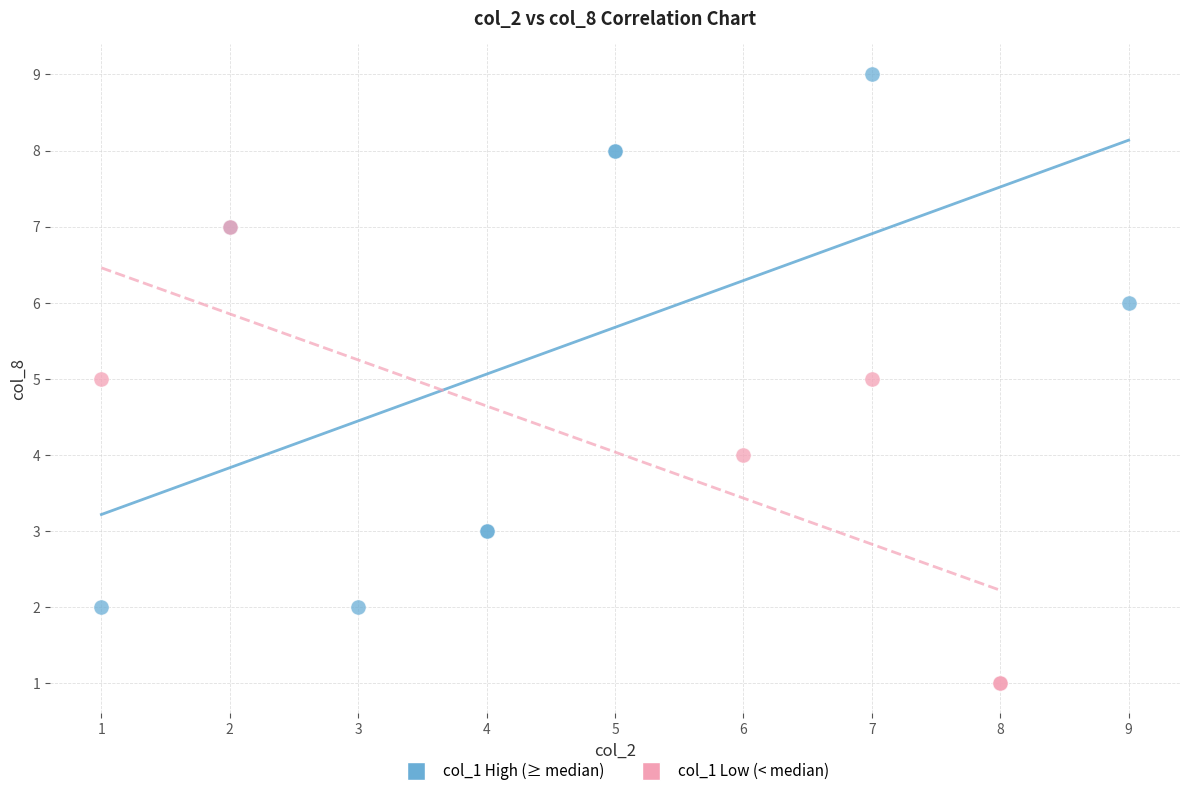

Which series has the widest spread of Y values?

col_1 High (≥ median)